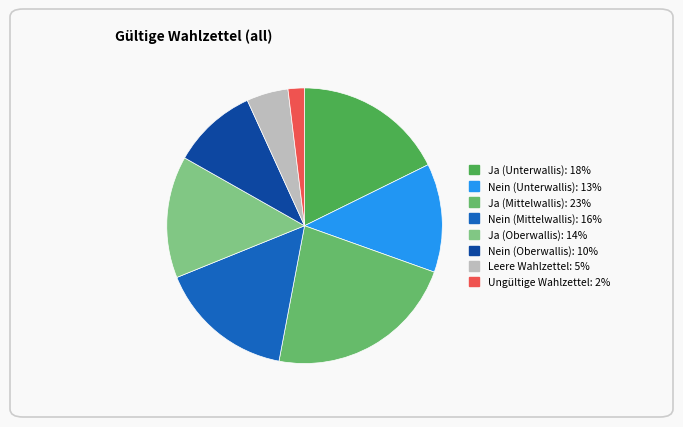

What is the ratio of the value at Leere Wahlzettel to the value at Nein (Mittelwallis)?

0.3